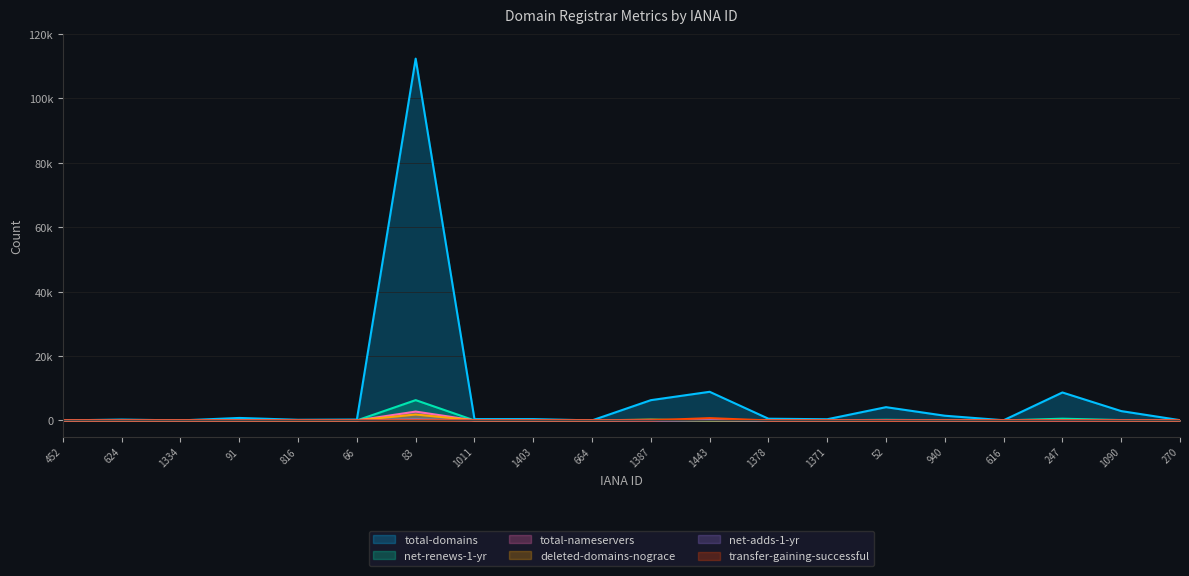

Reading left to right, what are all the values shown in this chart?

total-domains: 452=4	624=267	1334=6	91=769	816=198	66=277	83=112335	1011=417	1403=416	664=11	1387=6293	1443=8891	1378=533	1371=368	52=4117	940=1460	616=58	247=8679	1090=2903	270=80
net-renews-1-yr: 452=0	624=0	1334=0	91=11	816=10	66=2	83=6304	1011=2	1403=1	664=0	1387=170	1443=0	1378=25	1371=7	52=197	940=22	616=0	247=539	1090=106	270=2
total-nameservers: 452=0	624=5	1334=0	91=12	816=3	66=3	83=2747	1011=11	1403=4	664=0	1387=61	1443=123	1378=2	1371=1	52=32	940=48	616=4	247=34	1090=36	270=1
deleted-domains-nograce: 452=0	624=1	1334=0	91=12	816=0	66=2	83=1852	1011=9	1403=0	664=0	1387=247	1443=36	1378=14	1371=3	52=90	940=56	616=0	247=118	1090=64	270=3
net-adds-1-yr: 452=0	624=5	1334=0	91=11	816=24	66=12	83=314	1011=11	1403=7	664=0	1387=87	1443=123	1378=2	1371=3	52=100	940=0	616=4	247=34	1090=36	270=5
transfer-gaining-successful: 452=0	624=0	1334=0	91=0	816=2	66=0	83=55	1011=4	1403=14	664=0	1387=36	1443=716	1378=0	1371=7	52=0	940=0	616=0	247=3	1090=0	270=0